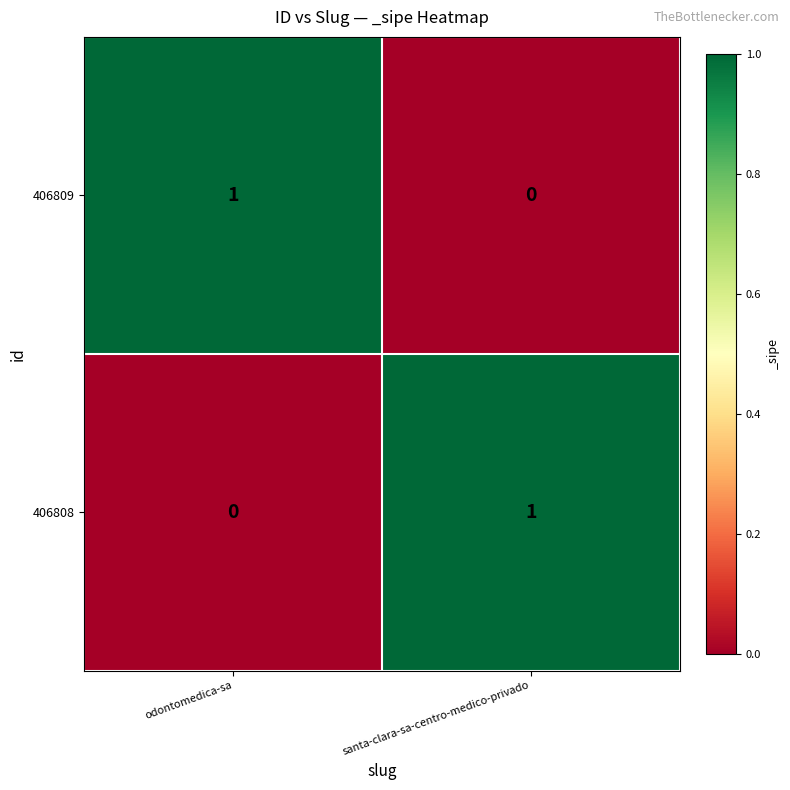

At which label does 406808 reach its minimum?

odontomedica-sa